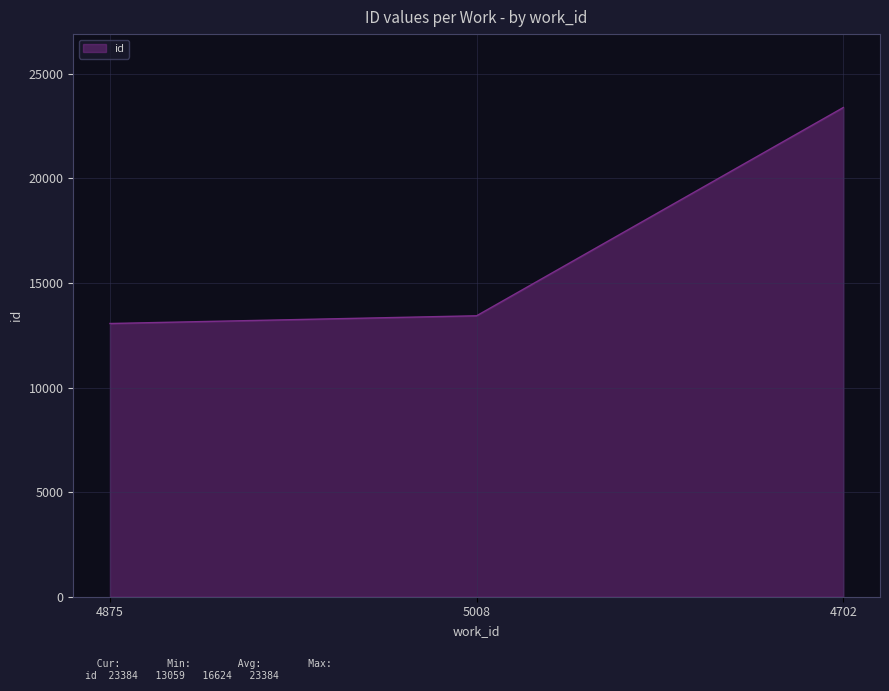

Read the value at 5008.

13429